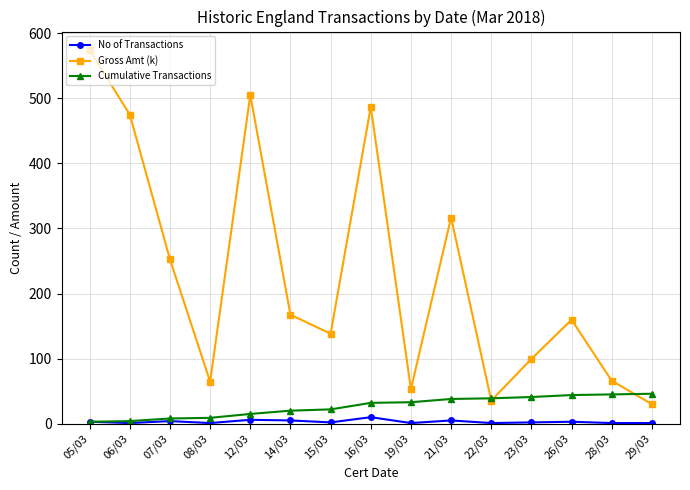

Does the chart display data point markers on the line(s)?

Yes